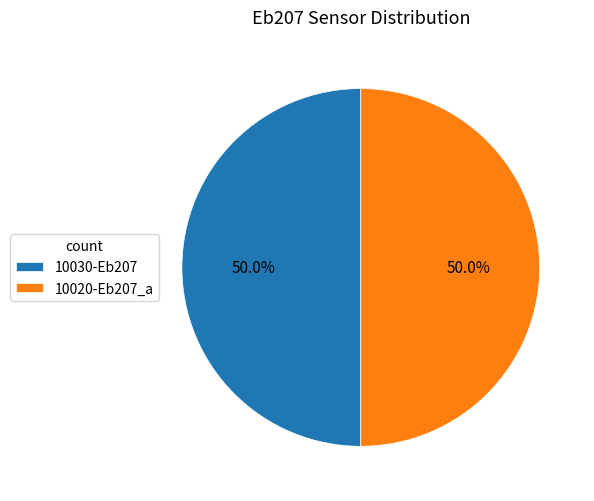

What is the ratio of the value at 10020-Eb207_a to the value at 10030-Eb207?

1.0